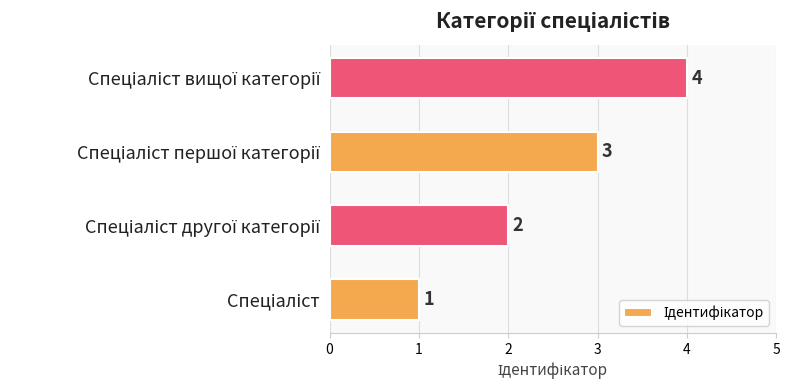

How many categories are shown in the chart?

4